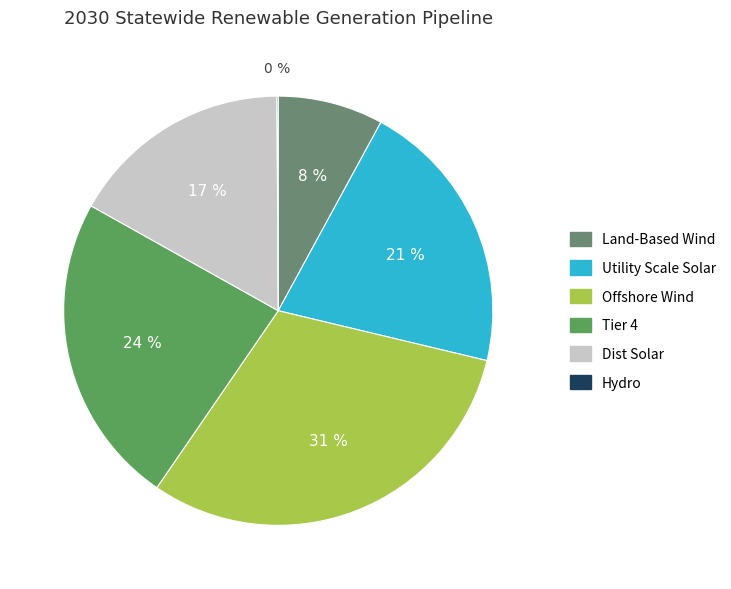

To the nearest percent, what is the average slice percentage?

17%